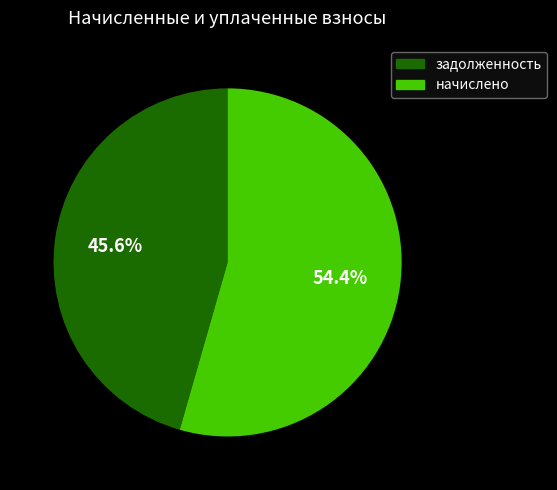

Approximately how many times larger is the value at начислено compared to задолженность?

1.2